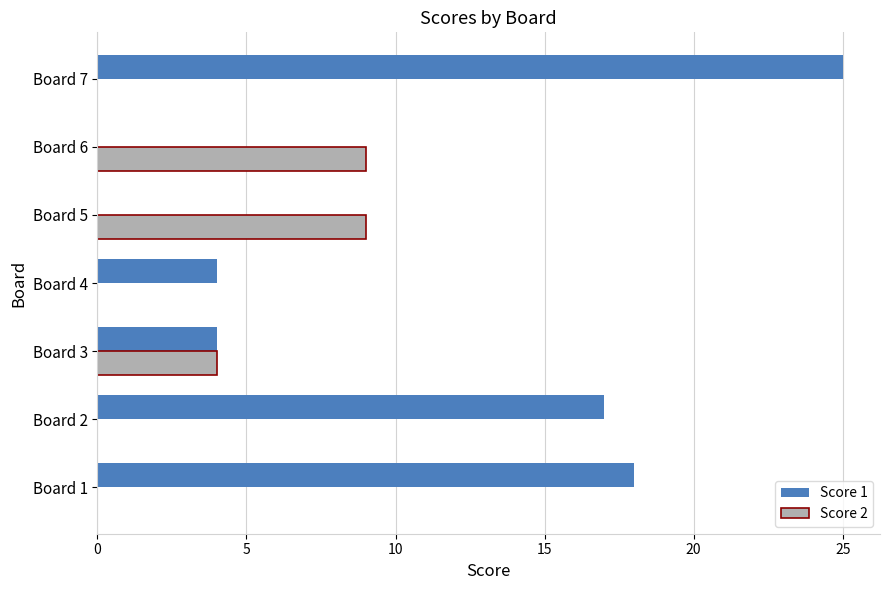

Which series has the widest spread of values?

Score 1